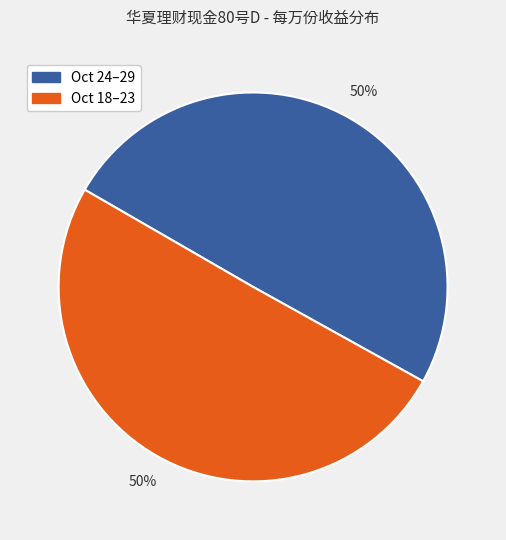

Count the number of slices in the pie.

2